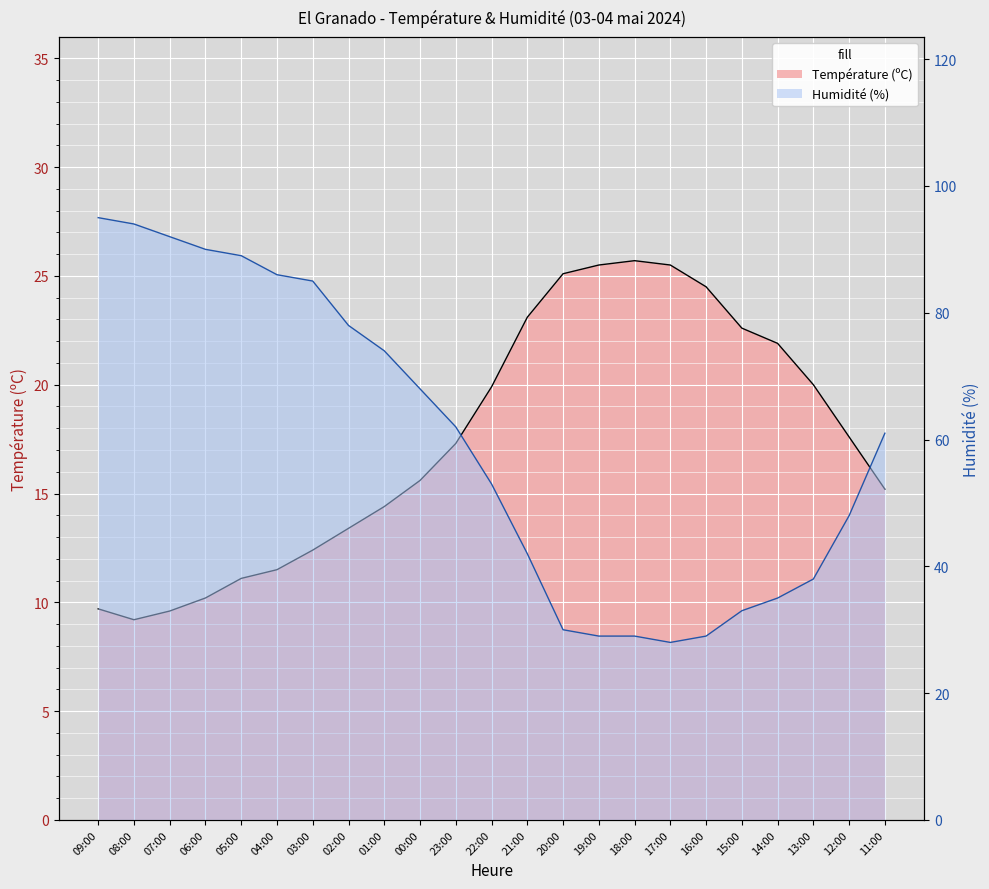

What is the maximum value shown in the chart?

95.0